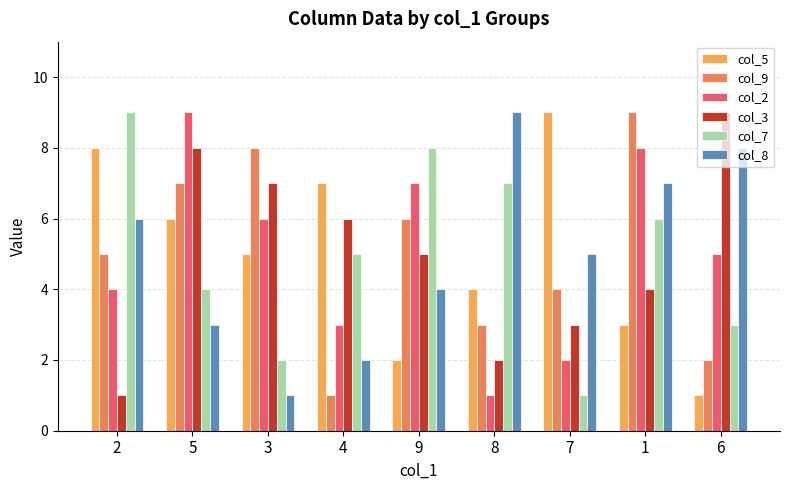

Is the value of col_8 at 8 greater than the value of col_3 at 7?

Yes